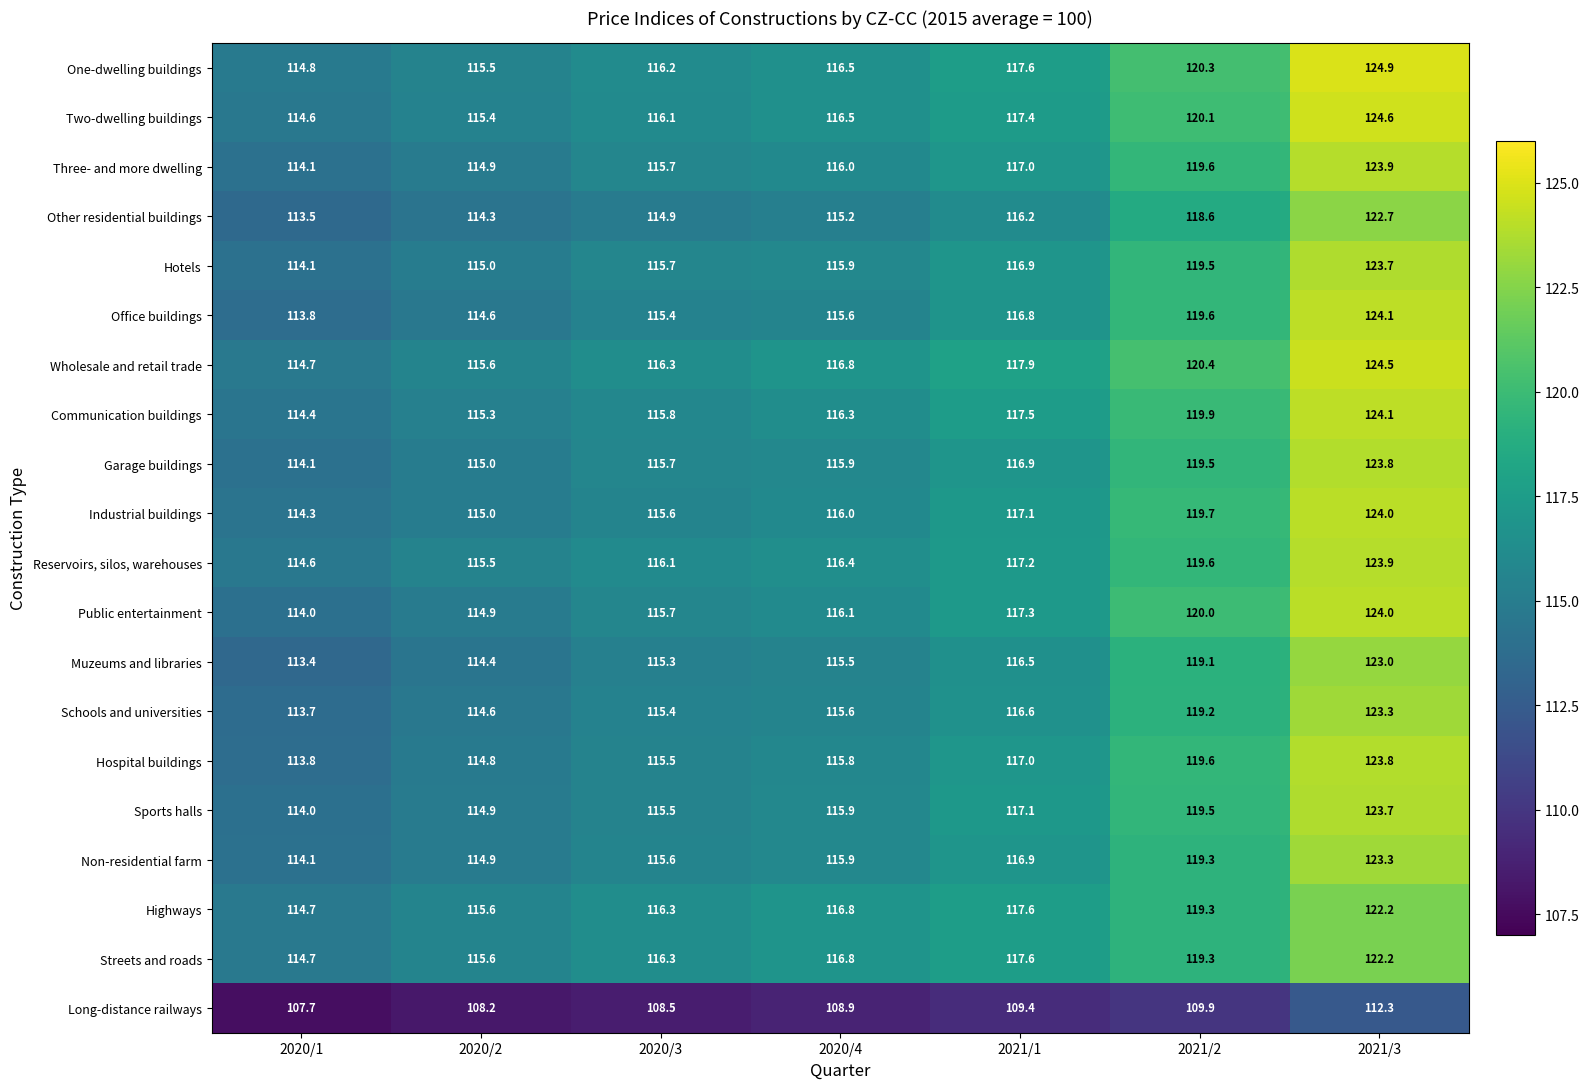

Which category has the highest value in the Garage buildings series?

2021/3